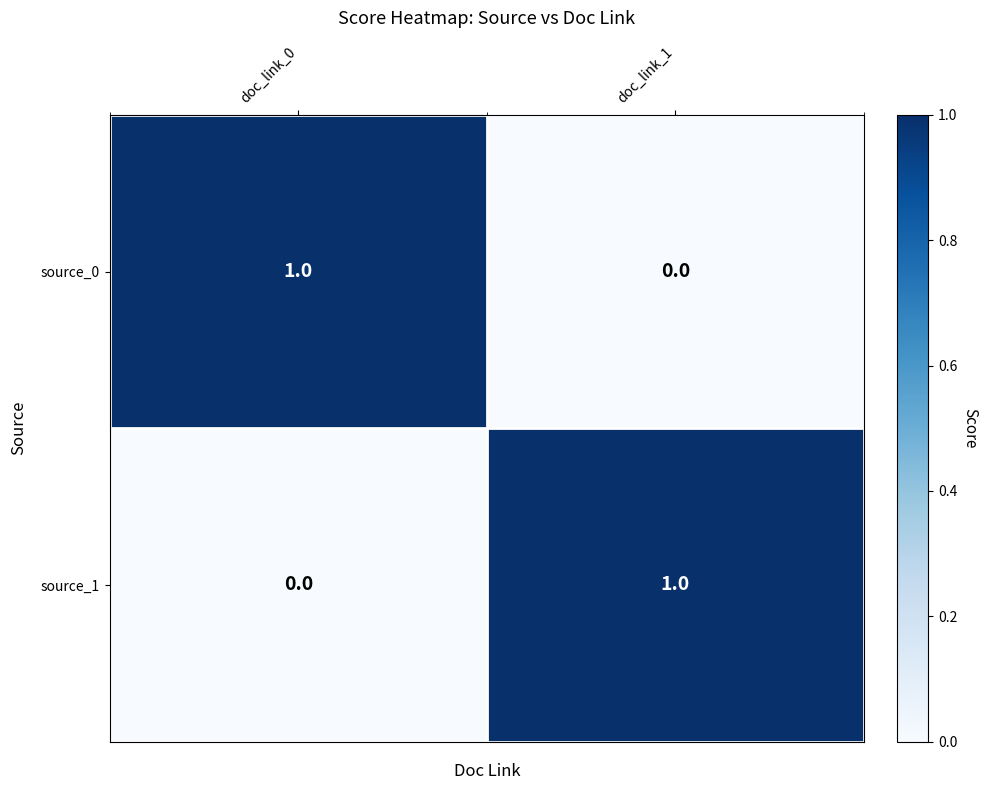

Reading left to right, what are all the values shown in this chart?

source_0: 1	0
source_1: 0	1